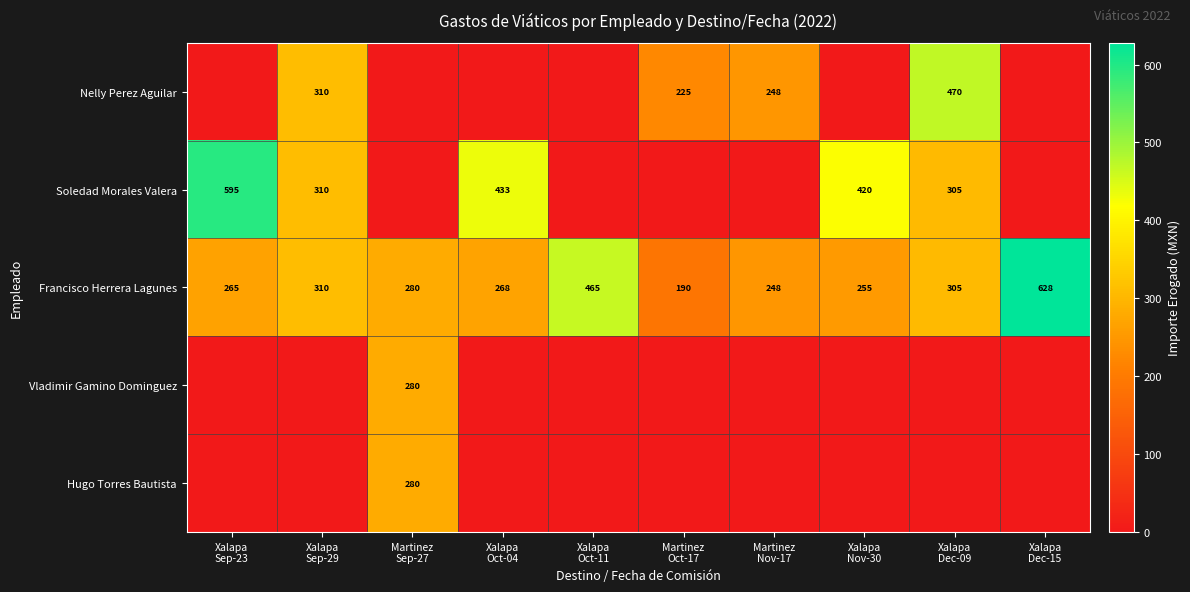

What is the lowest value of the Francisco Herrera Lagunes series?

190